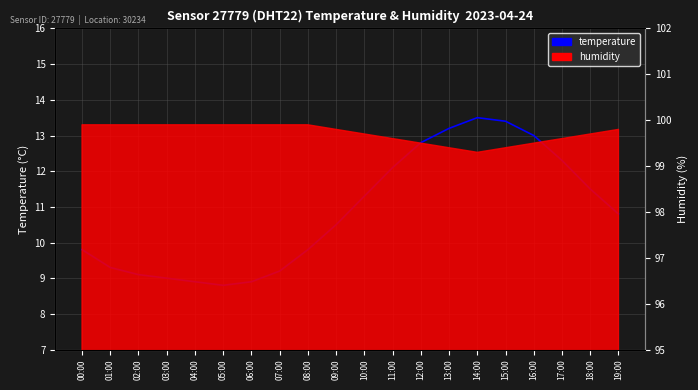

Rank the categories by value from lowest to highest.

05:00, 04:00, 06:00, 03:00, 02:00, 07:00, 01:00, 00:00, 08:00, 09:00, 19:00, 10:00, 18:00, 11:00, 17:00, 12:00, 16:00, 13:00, 15:00, 14:00